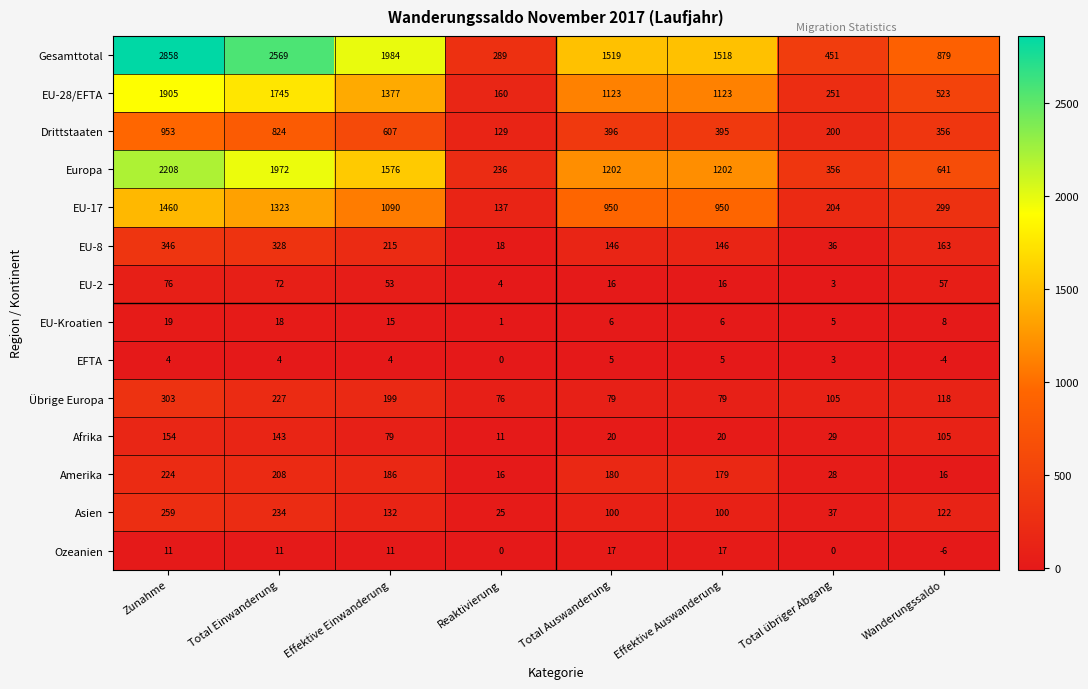

What is the highest value of the Gesamttotal series?

2858